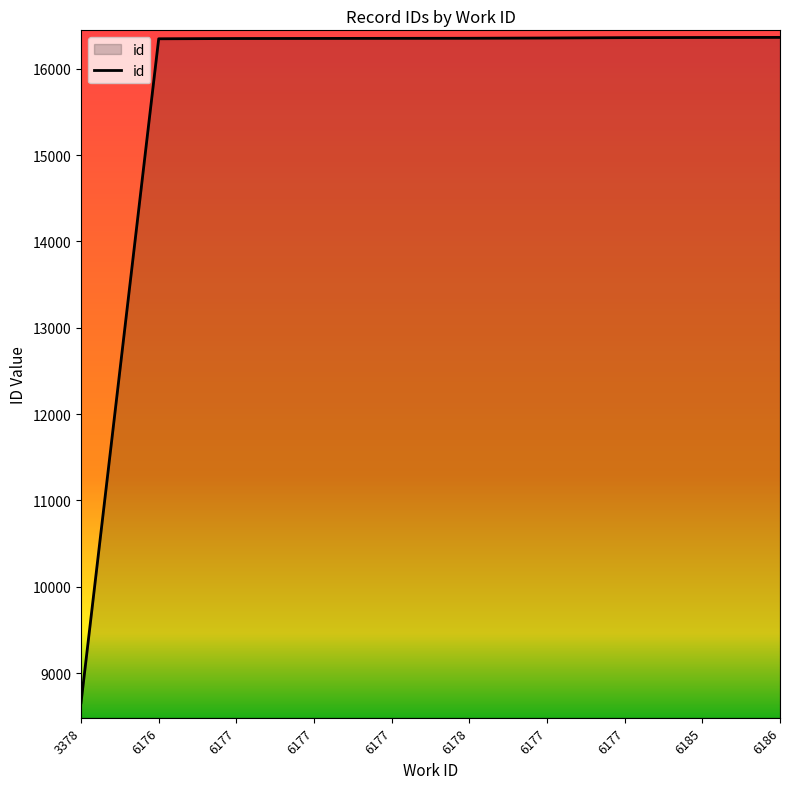

Is this an area chart (filled region under the line)?

Yes